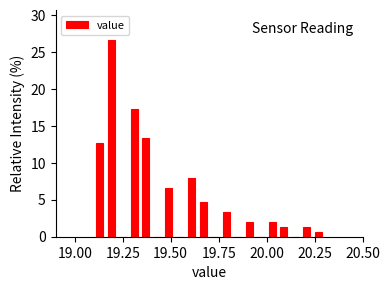

Around what value on the x-axis is the tallest bar? Give the approximate position of its centre, as read against the axis.

19.20